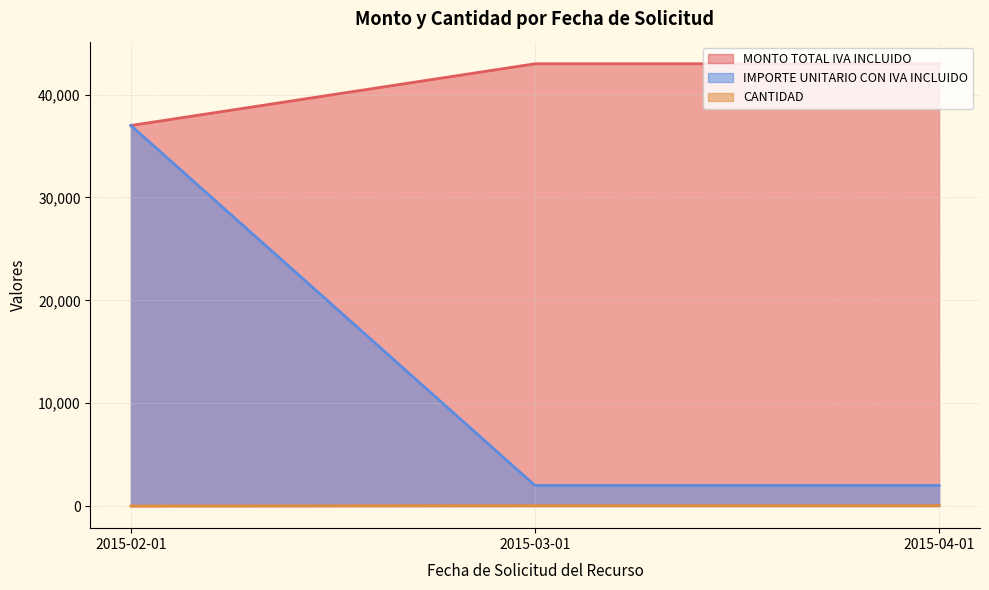

What is the maximum value shown in the chart?

43000